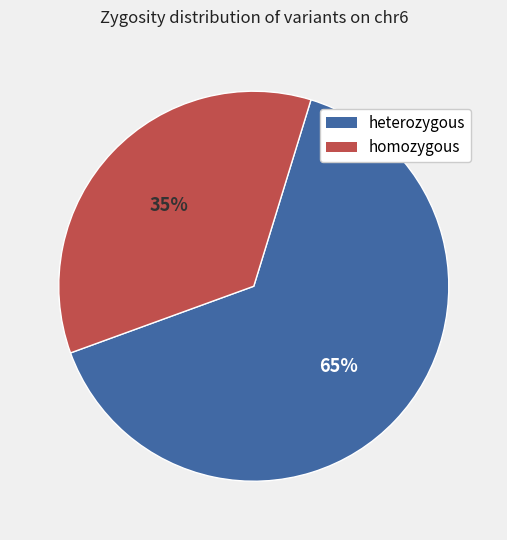

Is the sum of heterozygous and homozygous greater than half?

Yes